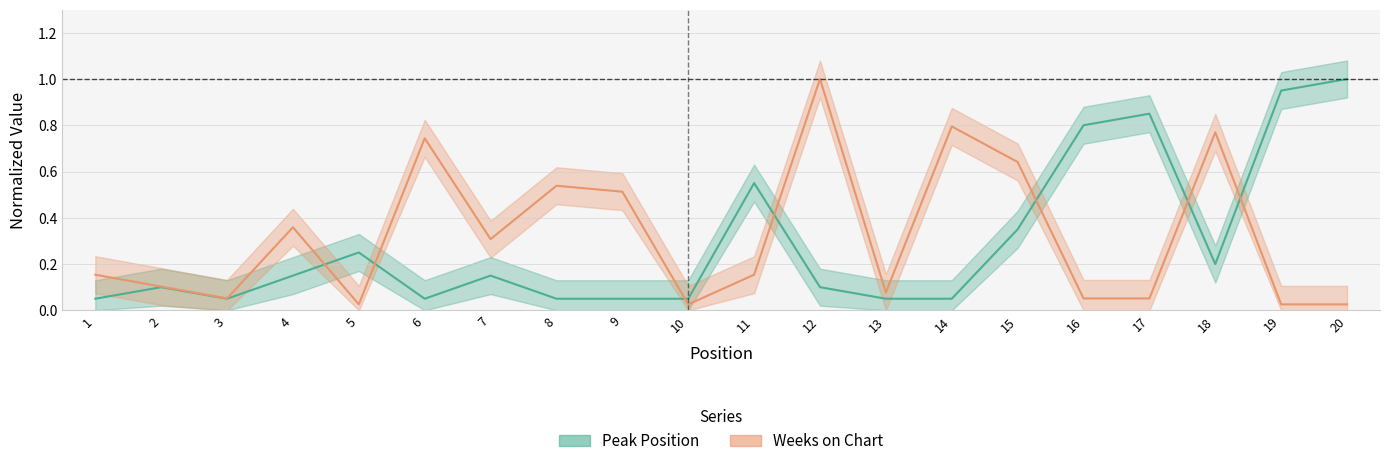

Reading right to left, list all the values displayed in this chart.

Peak Position: 20=1.0	19=0.9	18=0.2	17=0.8	16=0.8	15=0.3	14=0.1	13=0.1	12=0.1	11=0.6	10=0.1	9=0.1	8=0.1	7=0.1	6=0.1	5=0.2	4=0.1	3=0.1	2=0.1	1=0.1
Weeks on Chart: 20=0.0	19=0.0	18=0.8	17=0.1	16=0.1	15=0.6	14=0.8	13=0.1	12=1.0	11=0.2	10=0.0	9=0.5	8=0.5	7=0.3	6=0.7	5=0.0	4=0.4	3=0.1	2=0.1	1=0.2